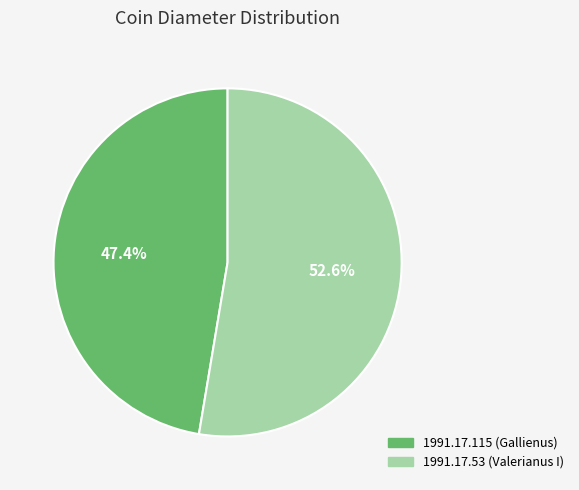

What percentage is the 1991.17.53 (Valerianus I) slice, to the nearest percent?

53%